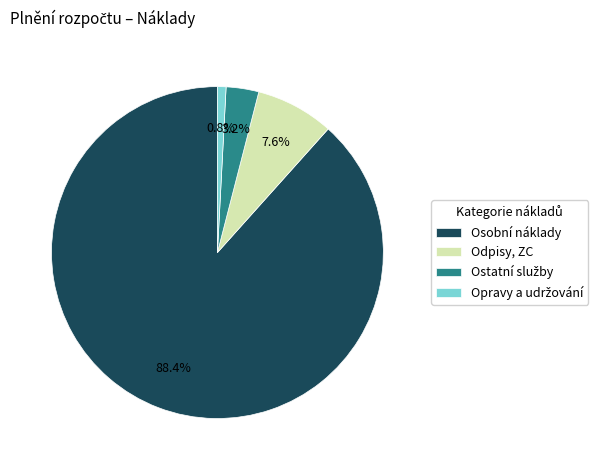

What is the largest slice in the pie chart?

Osobní náklady